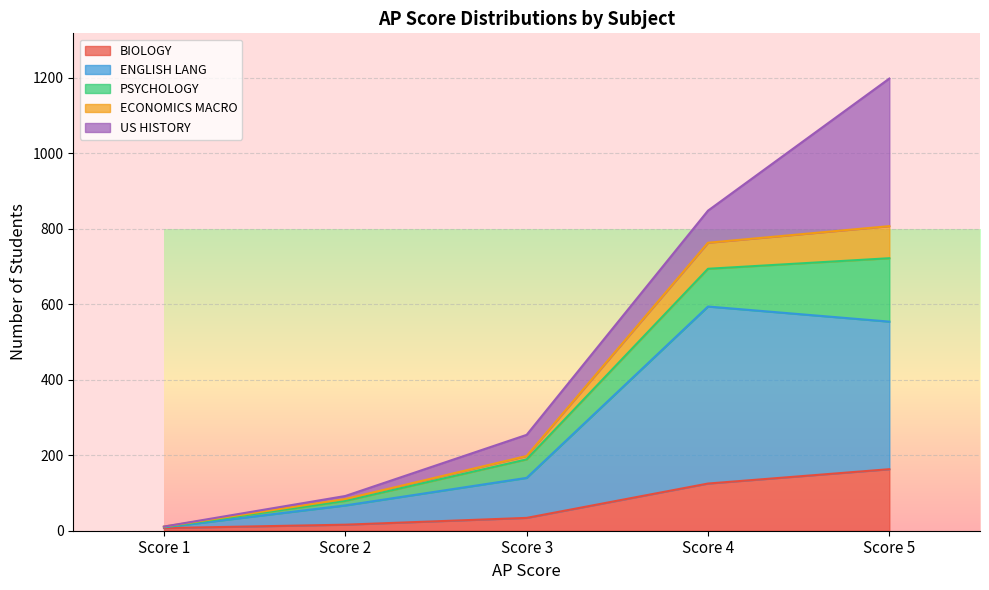

At which label does ENGLISH LANG first exceed 140?

Score 4